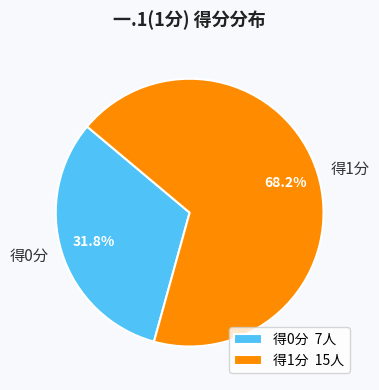

Which slice represents more than half of the pie?

得1分 15人